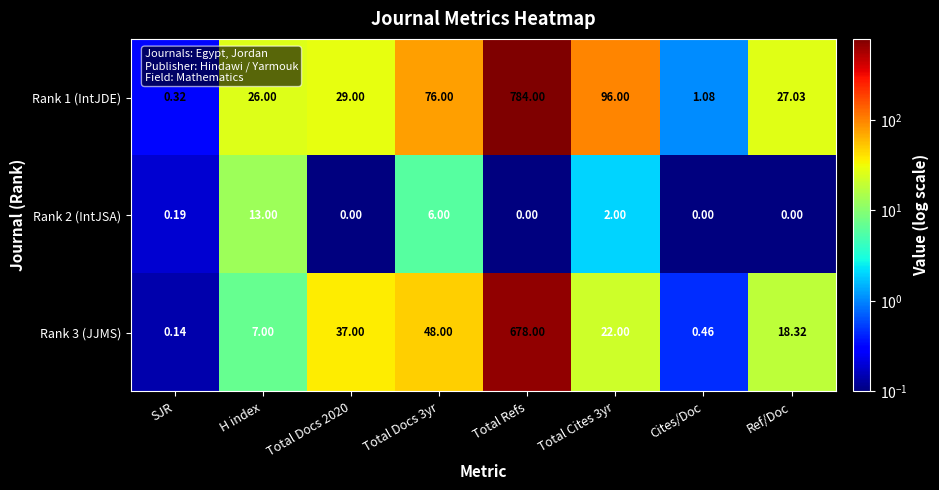

Is the value of Rank 2 (IntJSA) at Ref/Doc greater than the value of Rank 1 (IntJDE) at Total Docs 3yr?

No